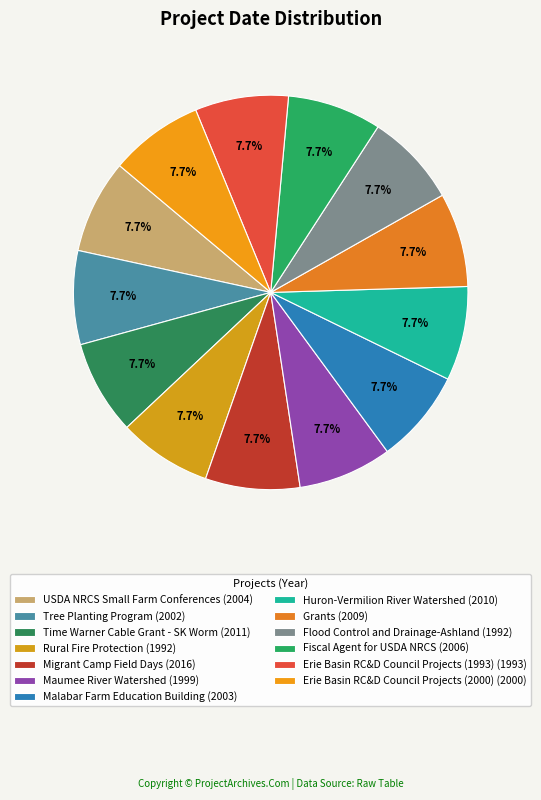

Which category has the smallest portion of the pie?

Rural Fire Protection